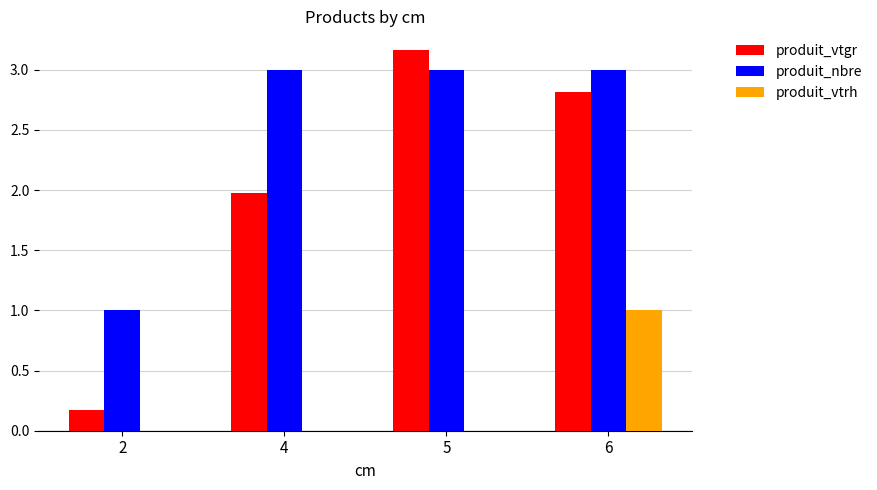

Between 2 and 4, which series saw the biggest shift?

produit_nbre